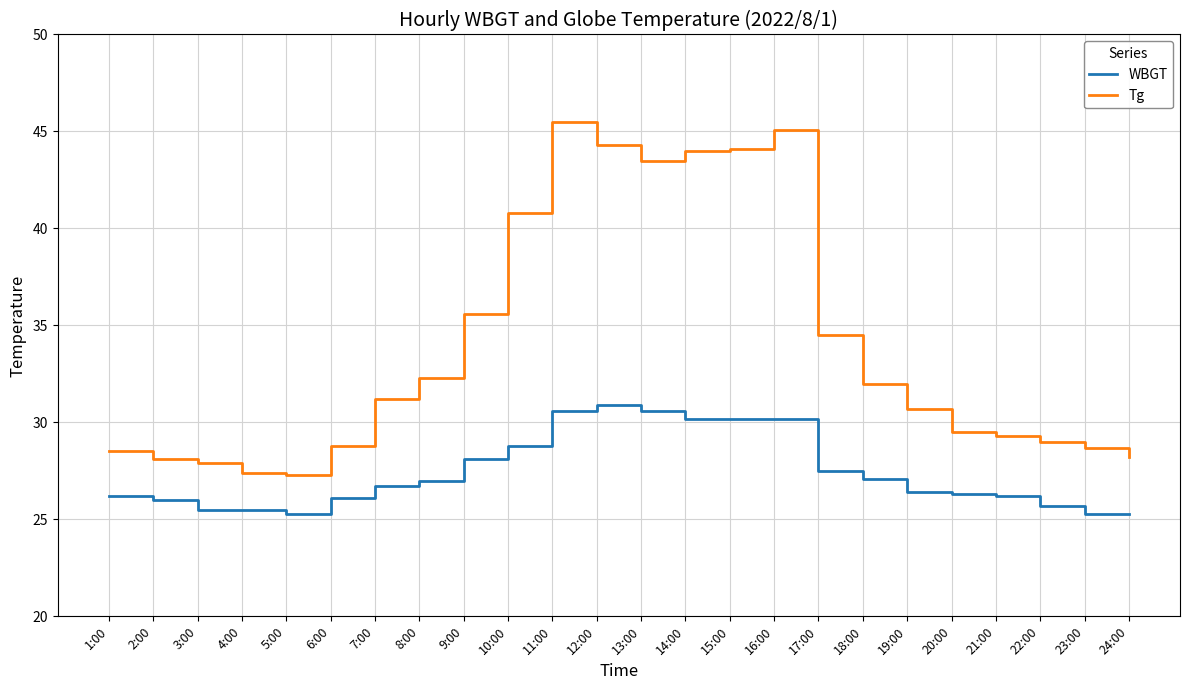

Where does the WBGT series first go above 26?

1:00